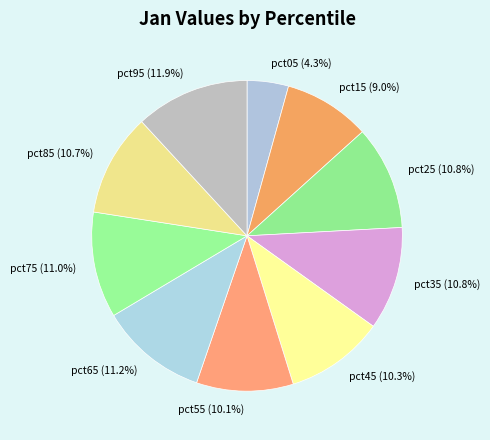

How many slices are in this pie chart?

10